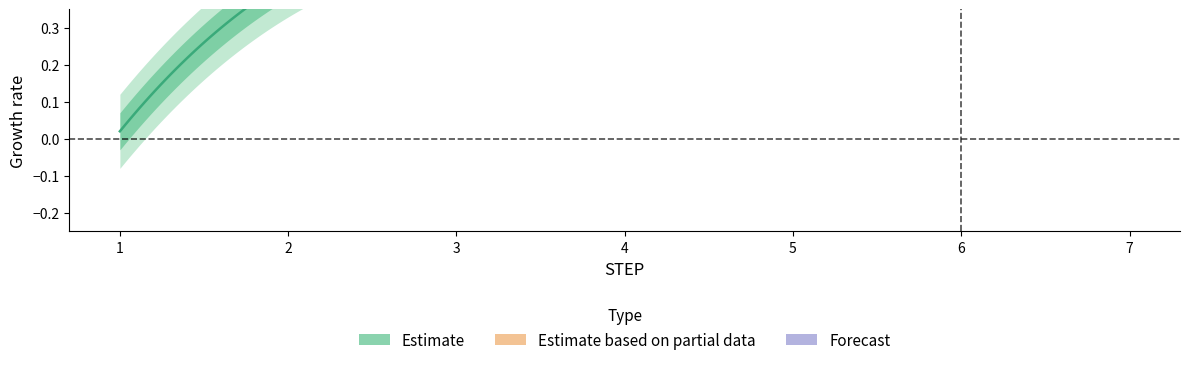

True or false: MOV. has a value of 1 at 32.

False